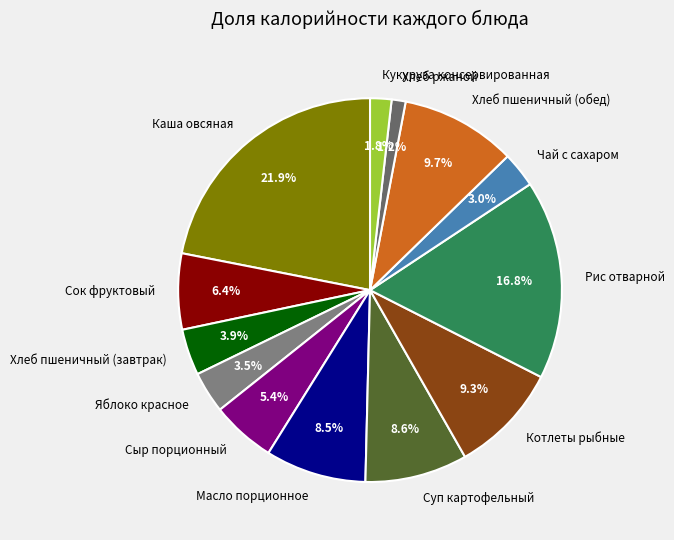

Does Хлеб ржаной represent more than half of the total?

No